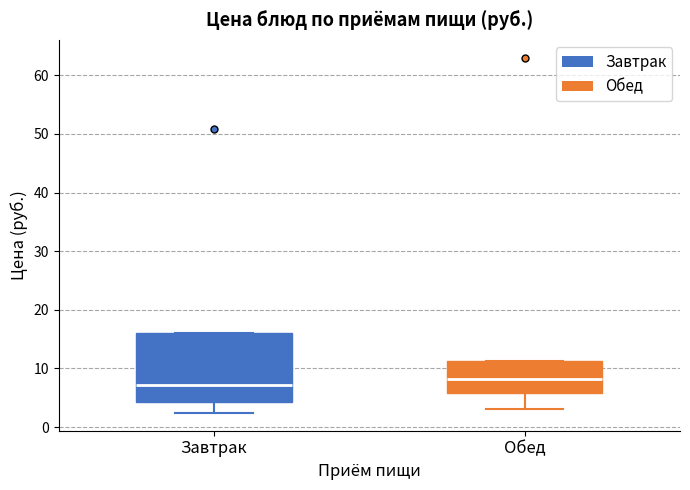

Which box has the highest median line?

Обед